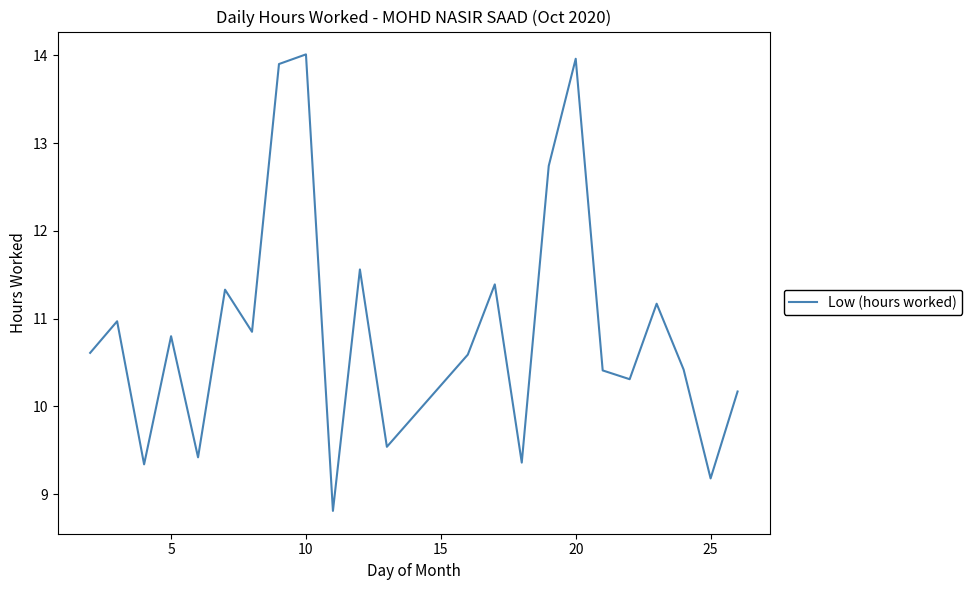

What is the smallest value displayed?

8.8